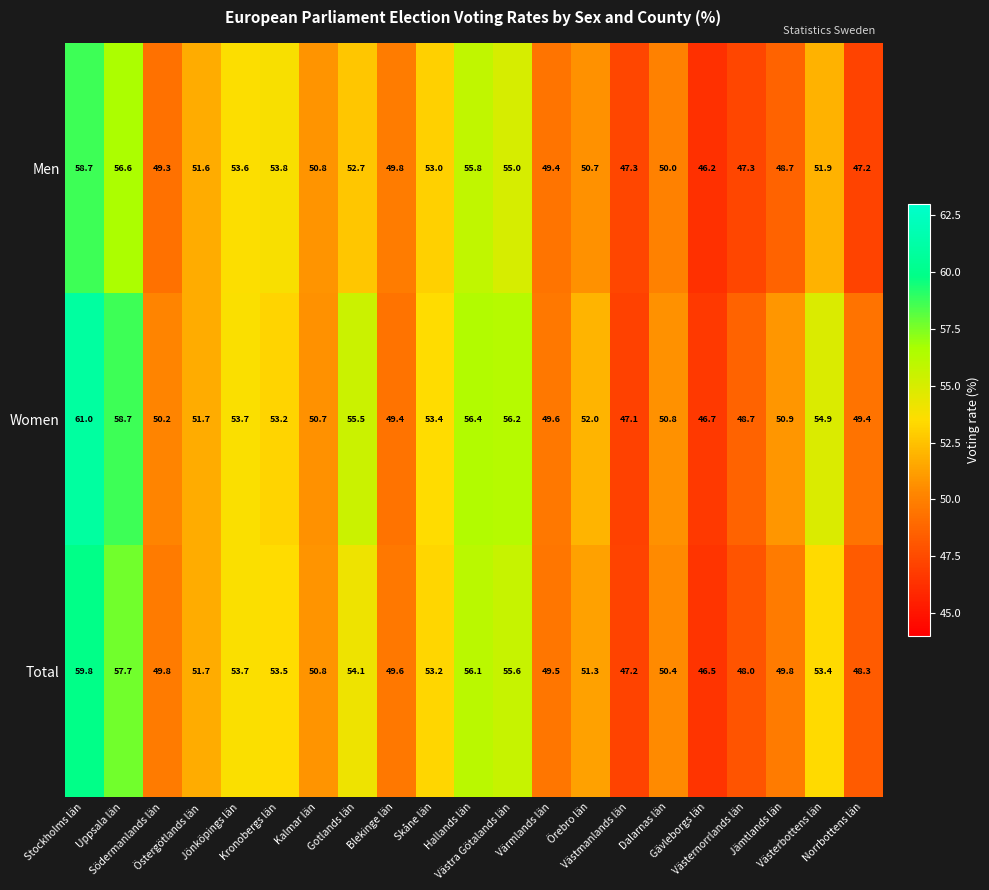

Rank the series by their maximum value, from highest to lowest.

Women, Total, Men